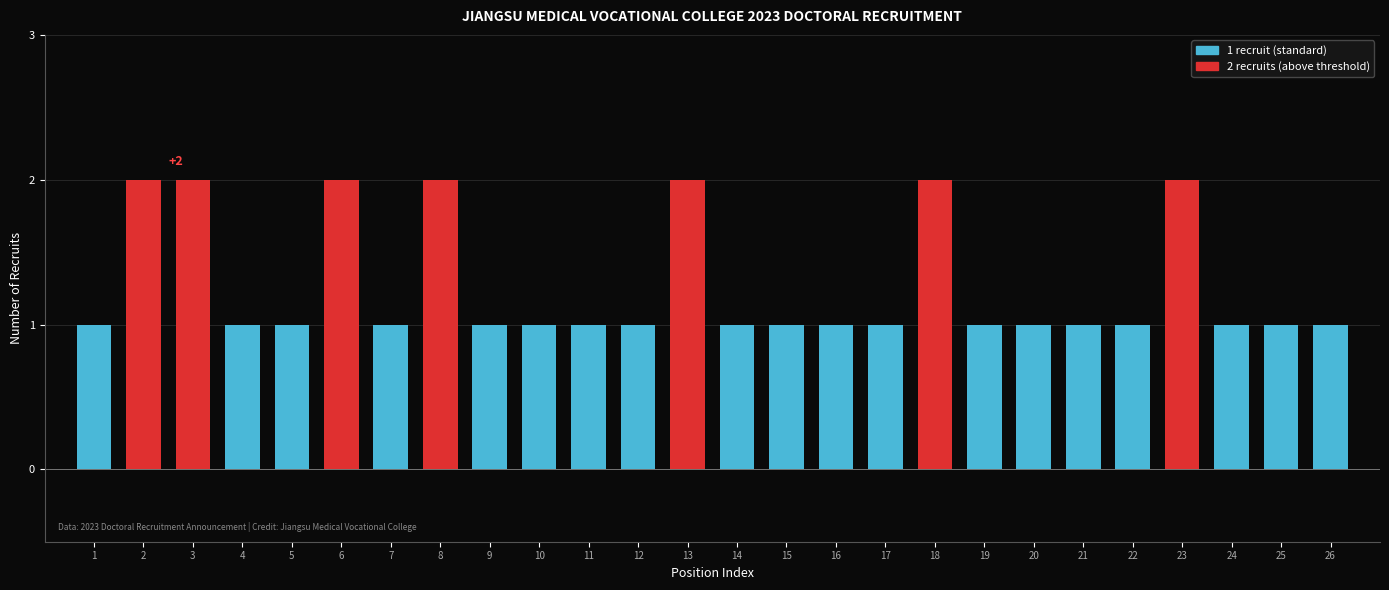

Reading left to right, extract all data points from this chart.

1=1	2=2	3=2	4=1	5=1	6=2	7=1	8=2	9=1	10=1	11=1	12=1	13=2	14=1	15=1	16=1	17=1	18=2	19=1	20=1	21=1	22=1	23=2	24=1	25=1	26=1